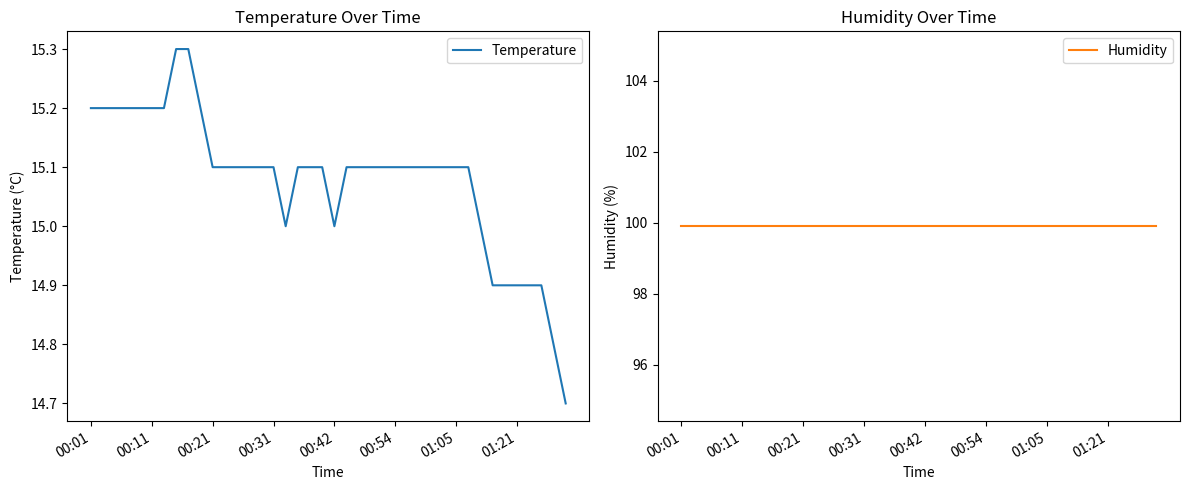

Is it true that Temperature equals 15.2 at 00:01?

True